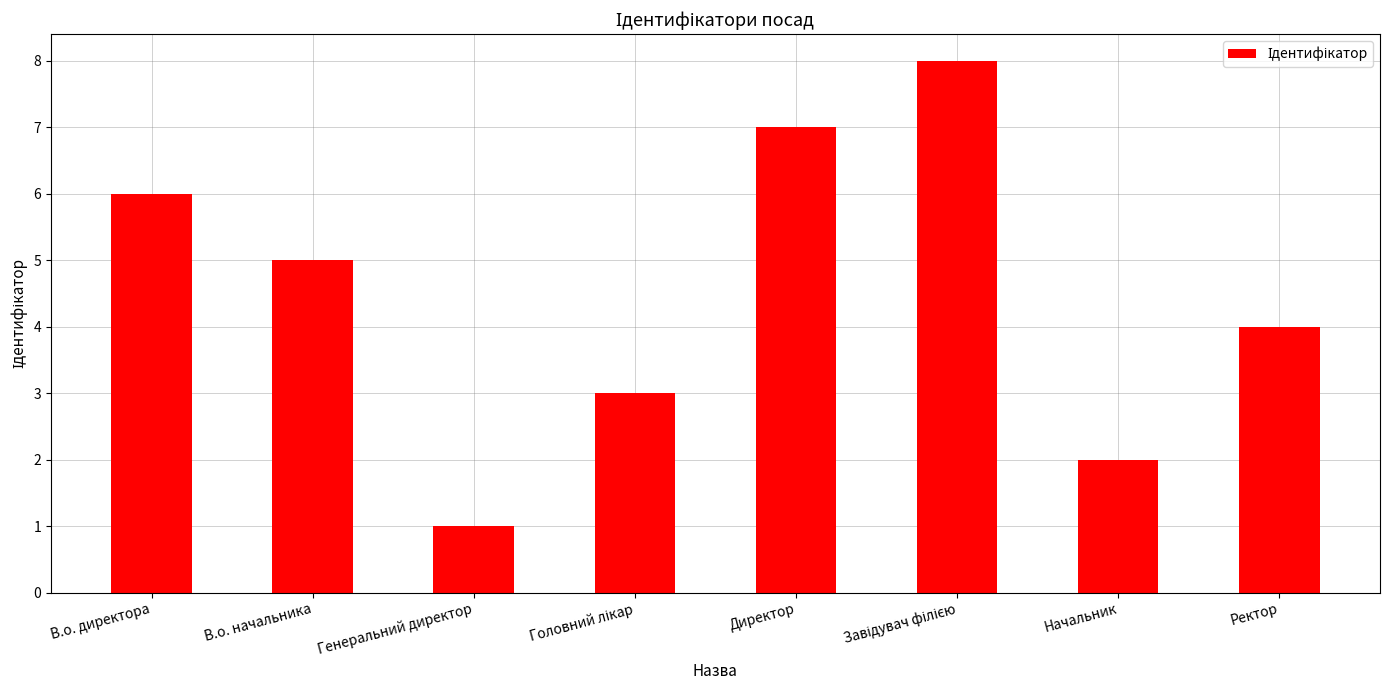

What is the label of the 3rd bar from the left?

Генеральний директор